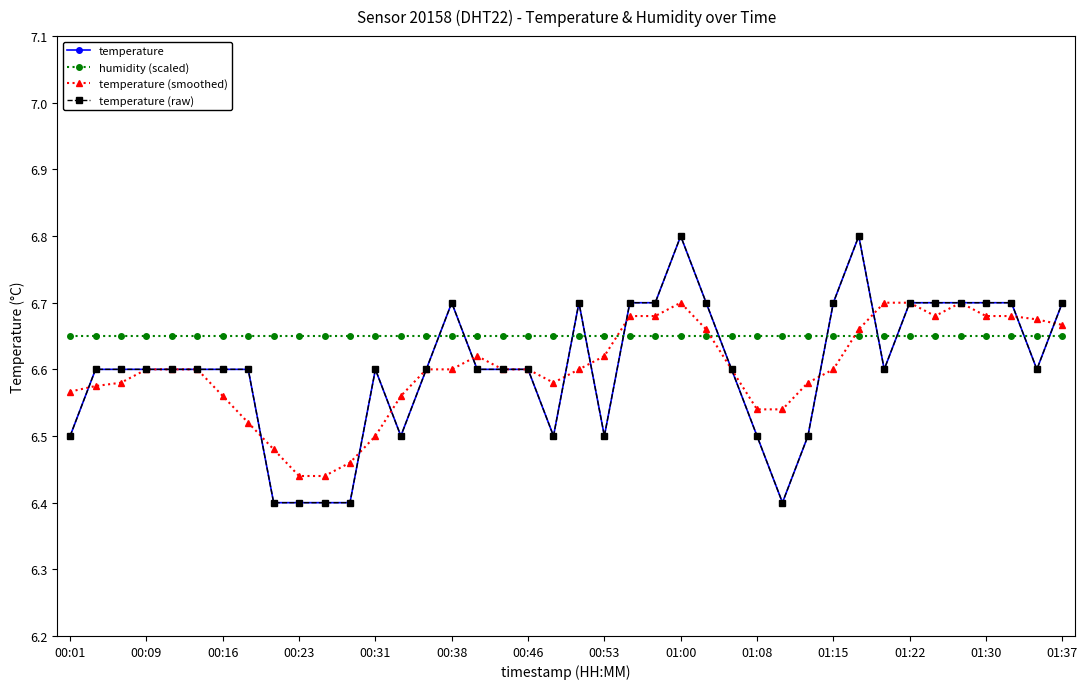

Is this an area chart (filled region under the line)?

No